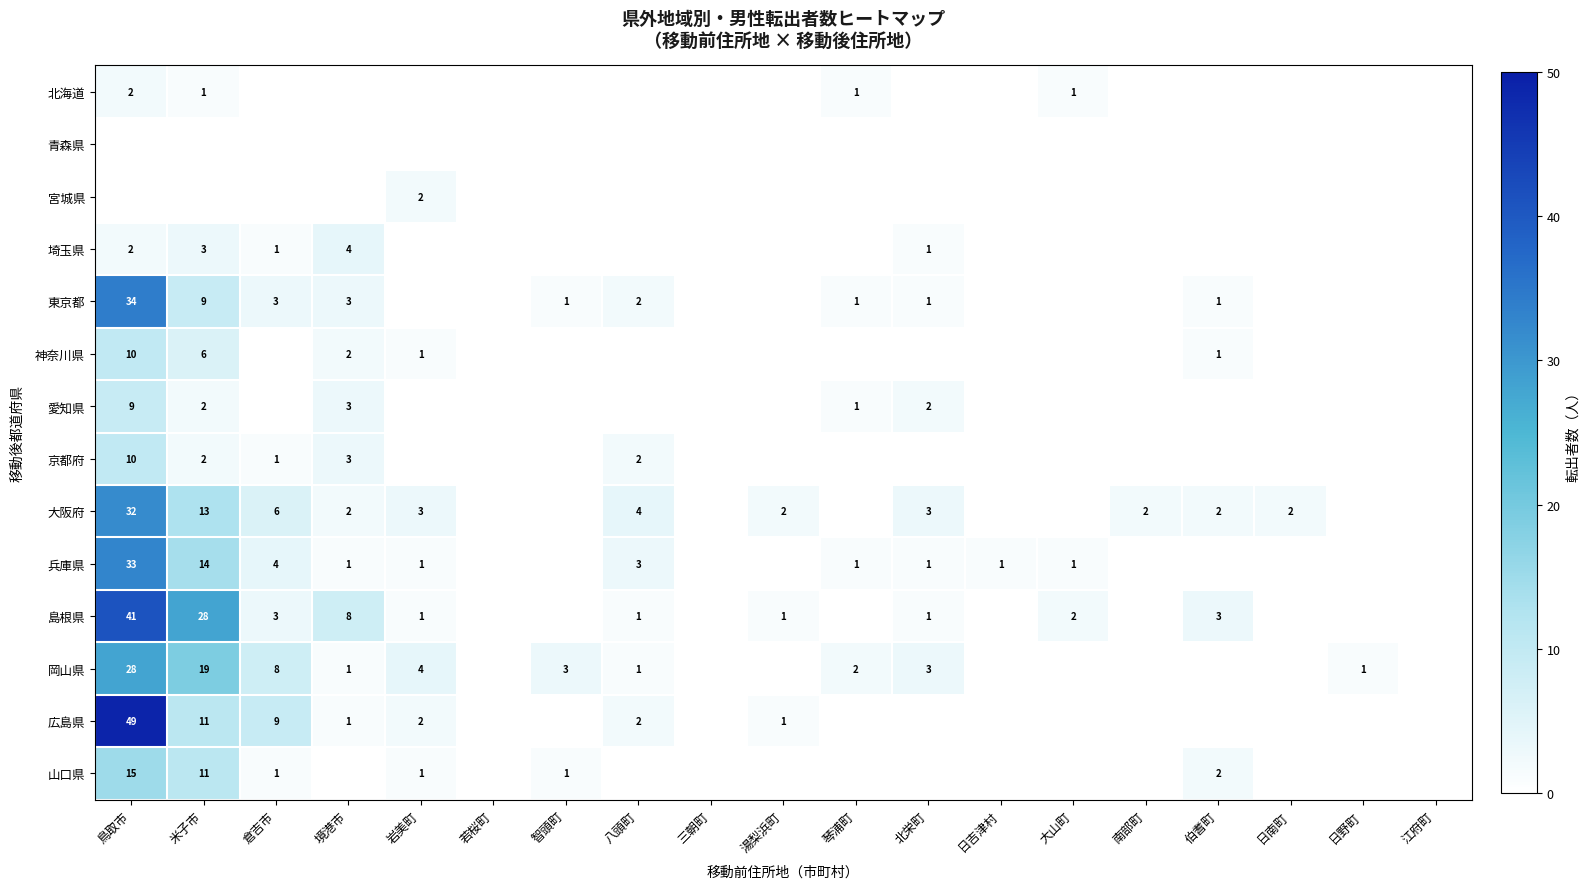

Is it true that 京都府 equals 1 at 境港市?

False